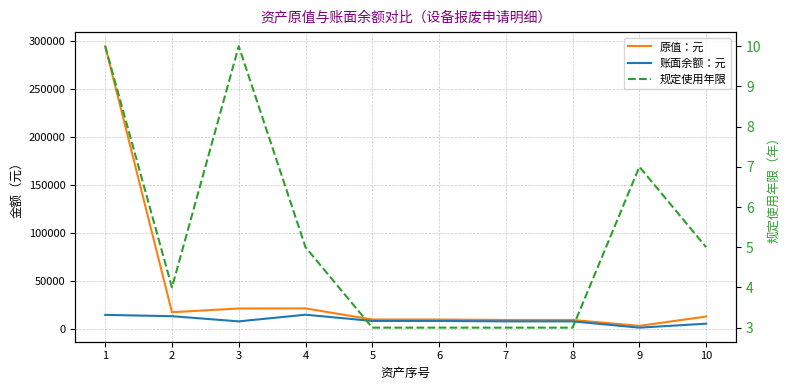

Is it true that 原值：元 equals 10083.3 at 4?

False